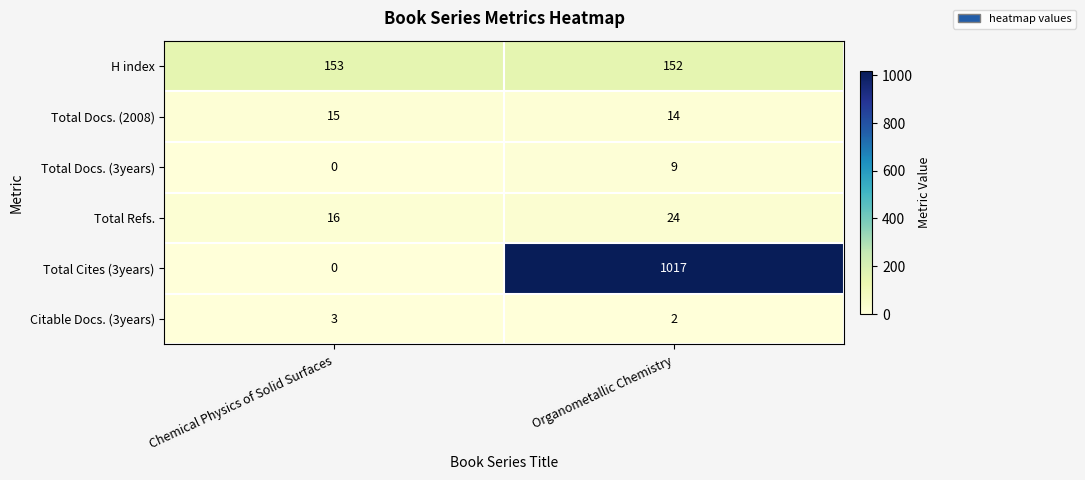

The value of Total Docs. (3years) at Organometallic Chemistry is 9. True or false?

True